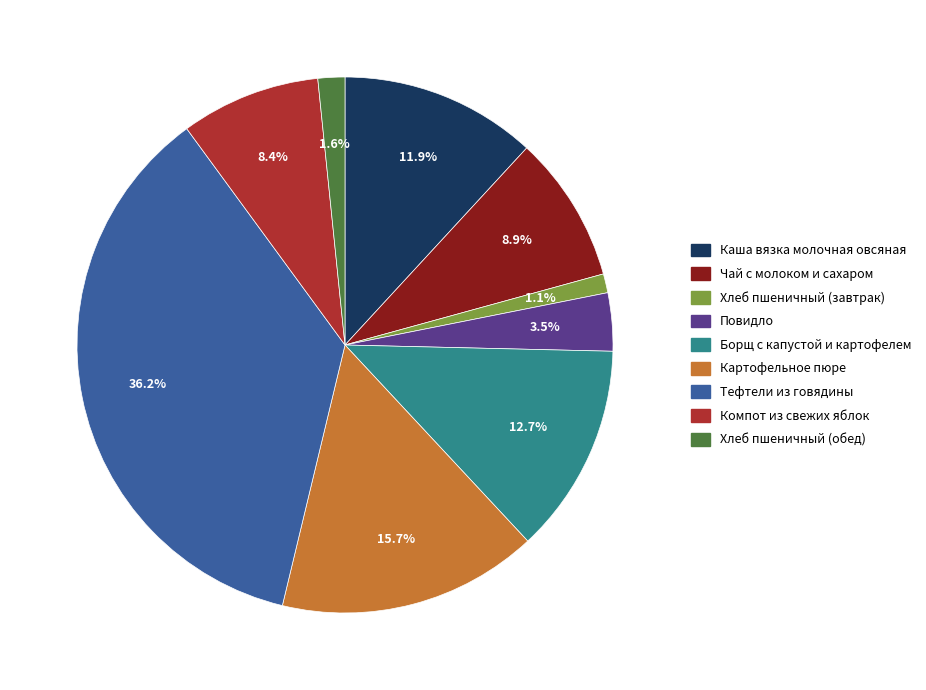

What is the largest slice in the pie chart?

Тефтели из говядины